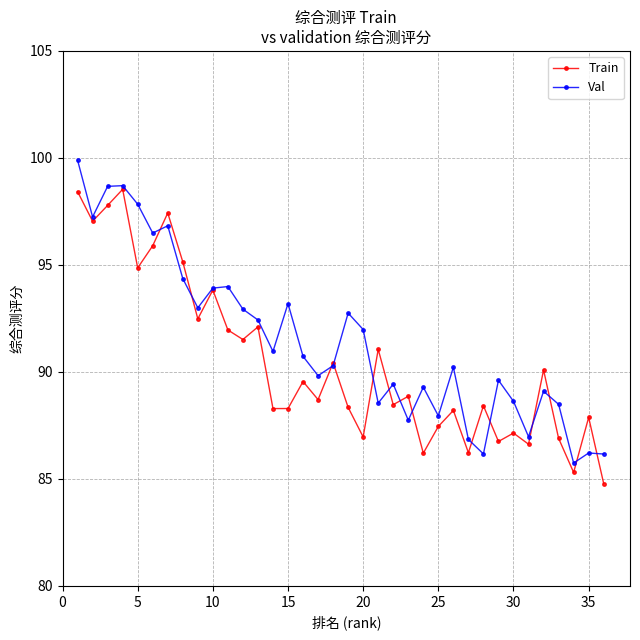

What is the lowest value of the Val series?

85.7